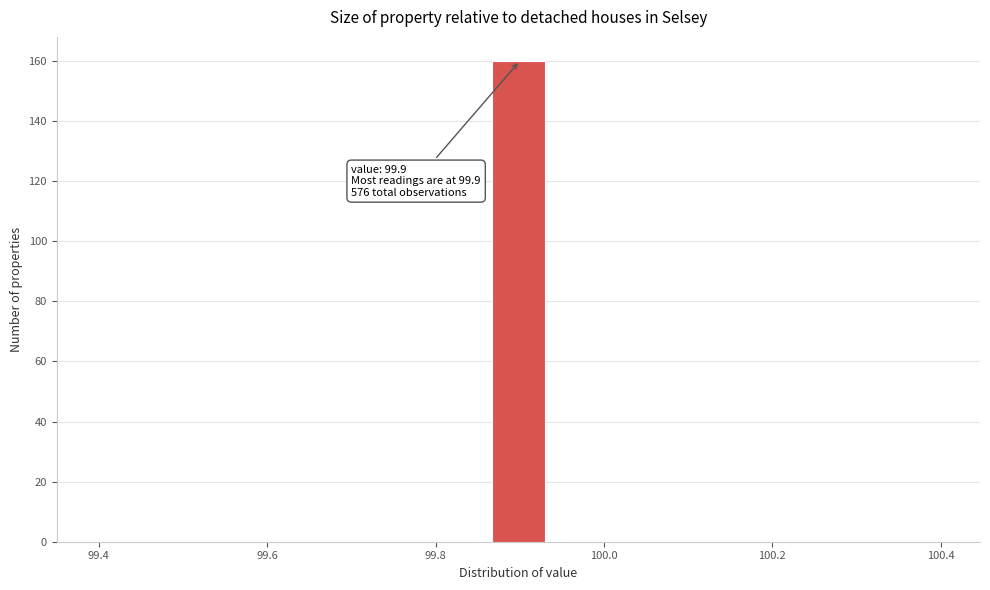

Around what value on the x-axis is the tallest bar? Give the approximate position of its centre, as read against the axis.

99.90